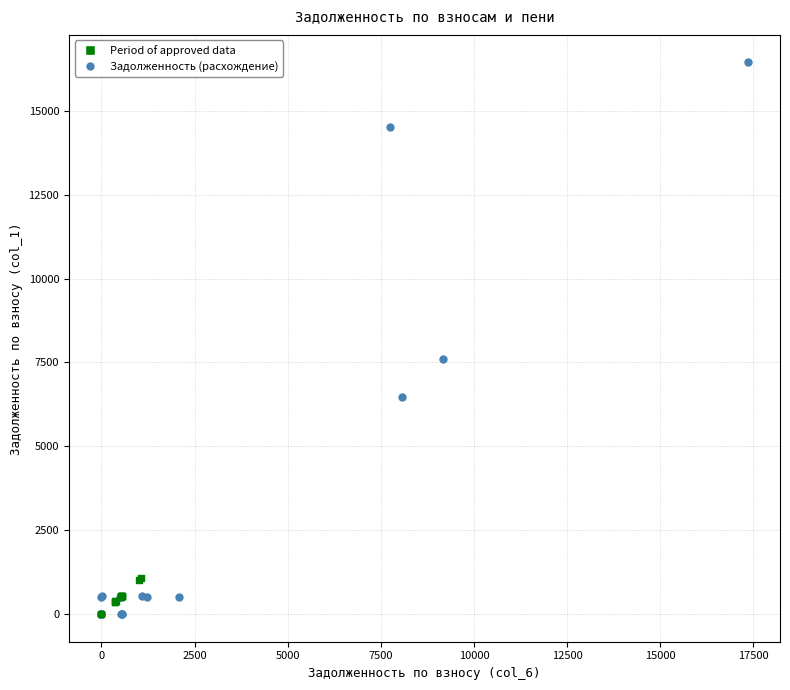

Which series contains the highest Y value?

Задолженность (расхождение)